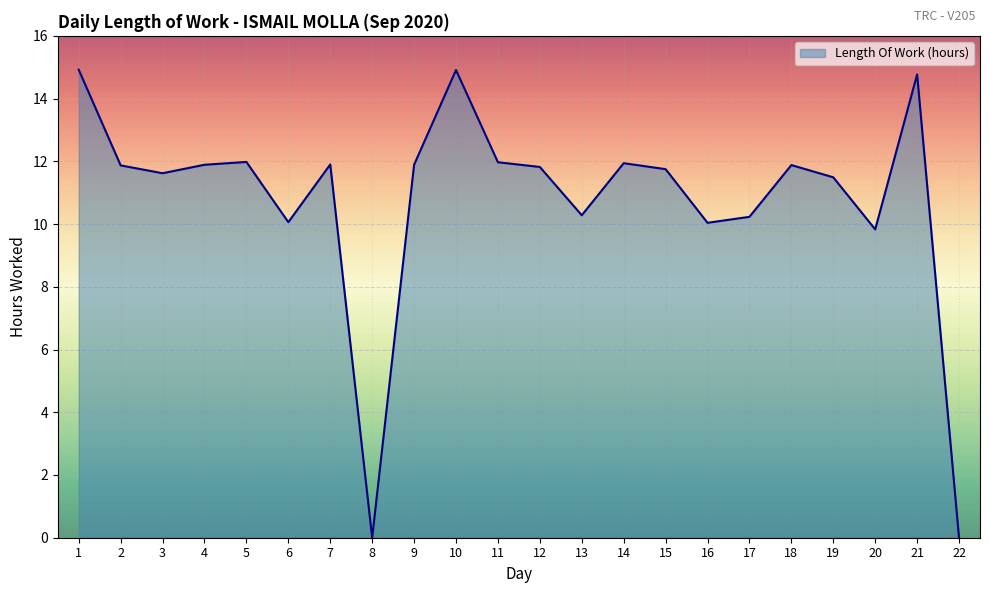

What is the difference between the values at 7 and 3?

0.3